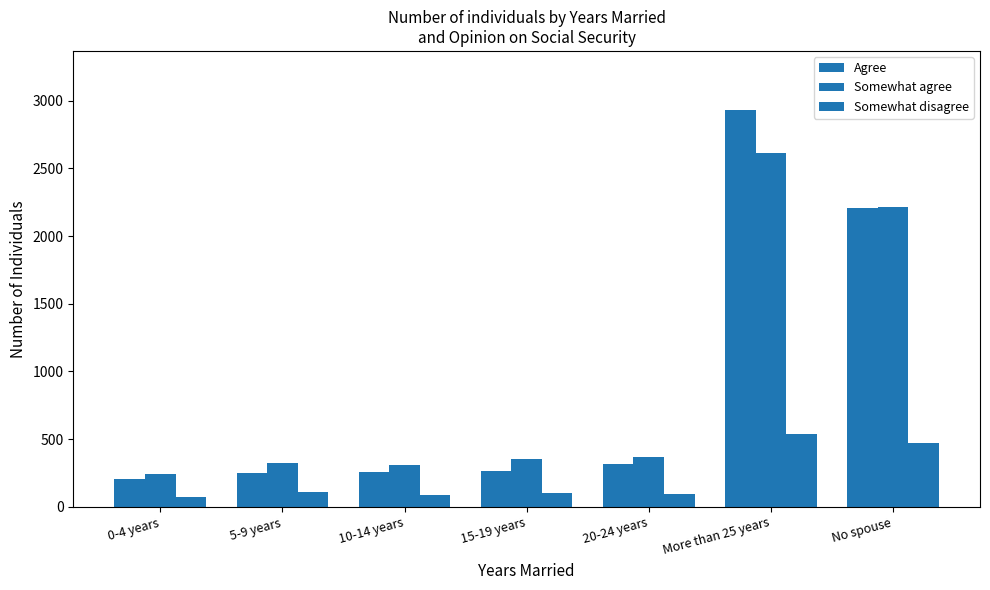

What is the difference between the Somewhat agree values at 20-24 years and 10-14 years?

62